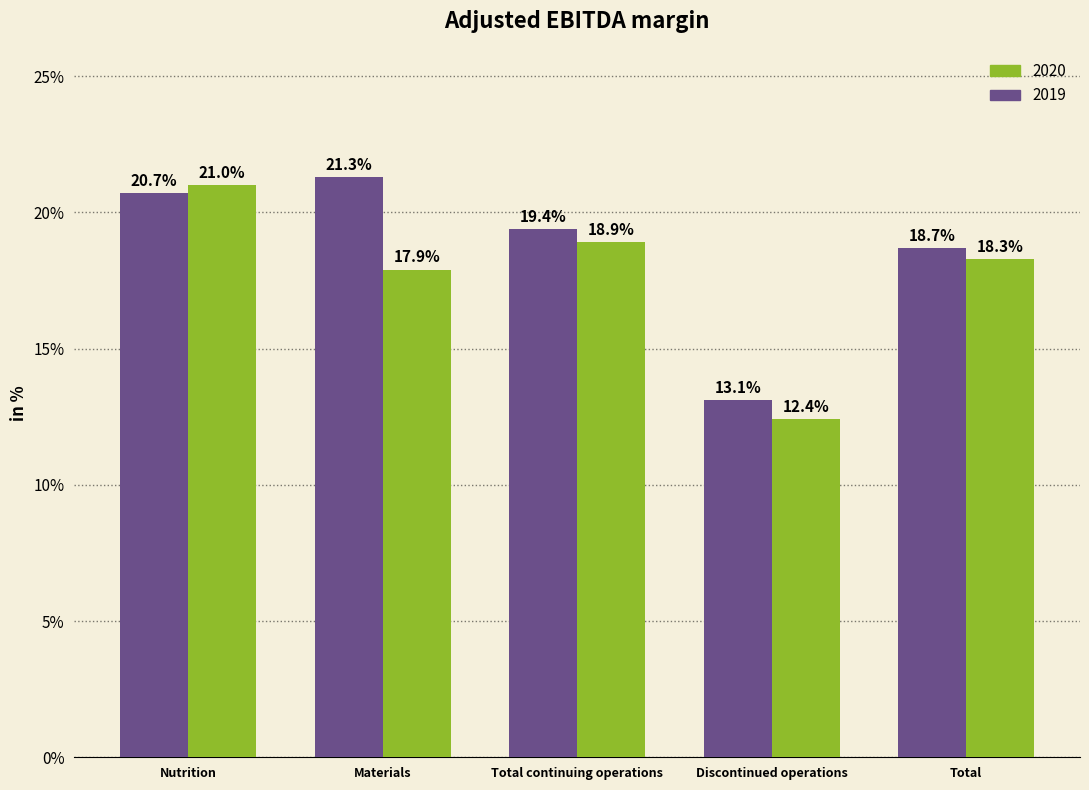

At which label is 2020 closest to 16?

Materials